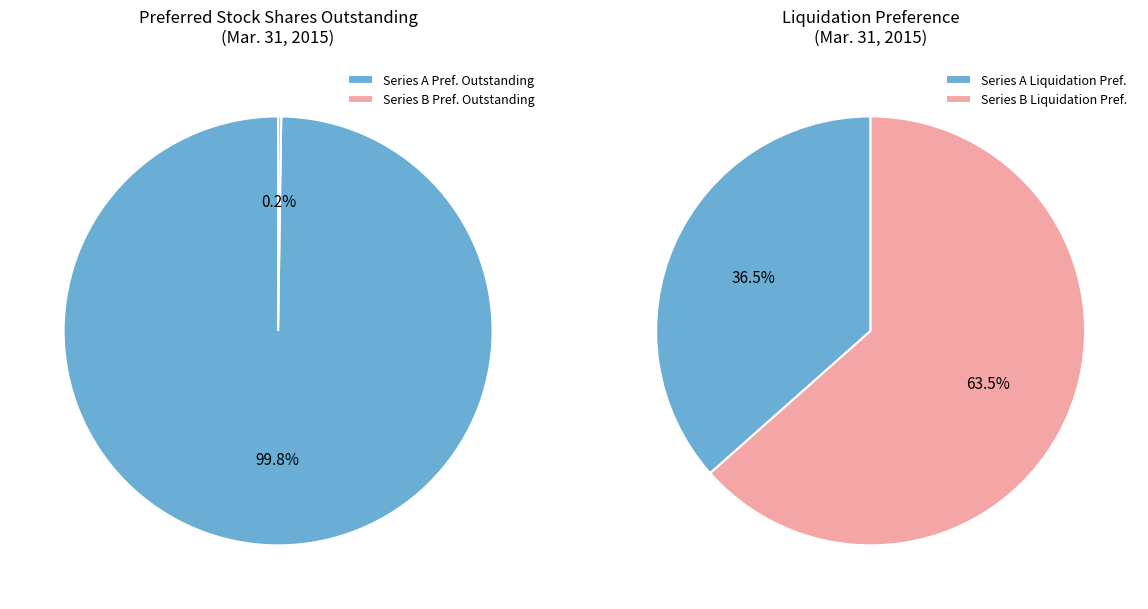

Which slice is the largest?

1